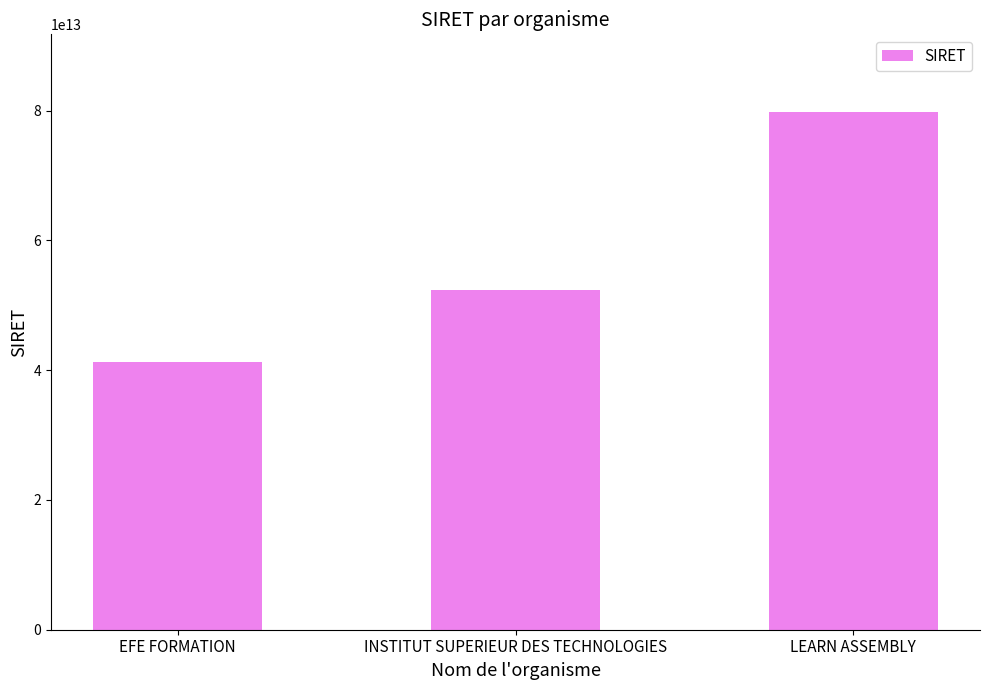

What value does the data have at LEARN ASSEMBLY, to the nearest 100?

79791405800100